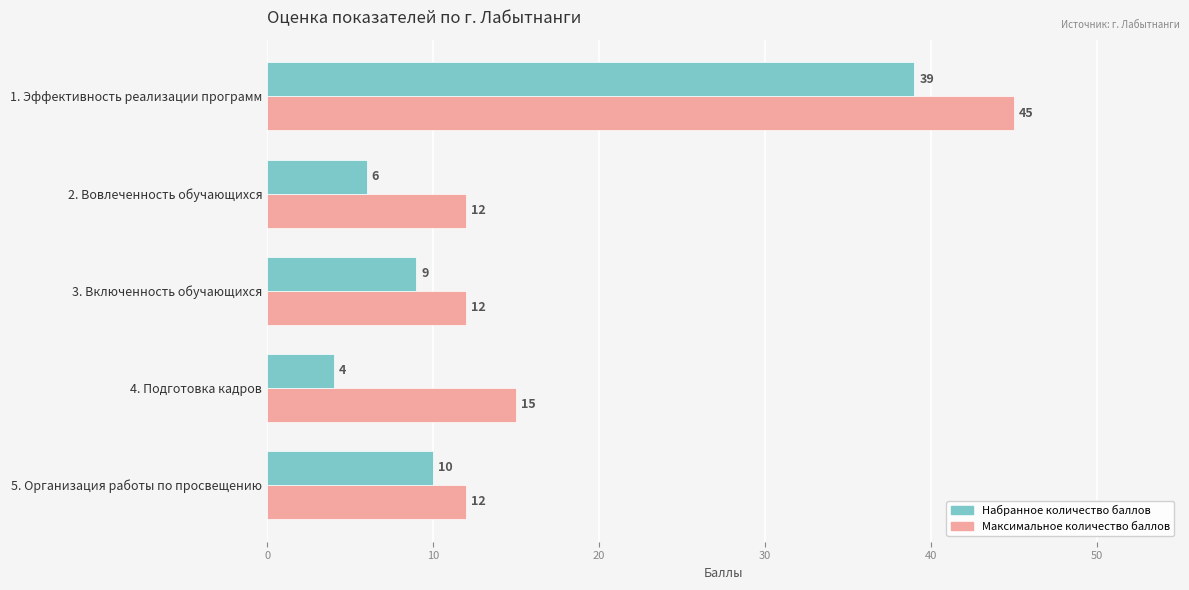

Rank the categories by Набранное количество баллов value from highest to lowest.

1. Эффективность реализации программ, 5. Организация работы по просвещению, 3. Включенность обучающихся, 2. Вовлеченность обучающихся, 4. Подготовка кадров